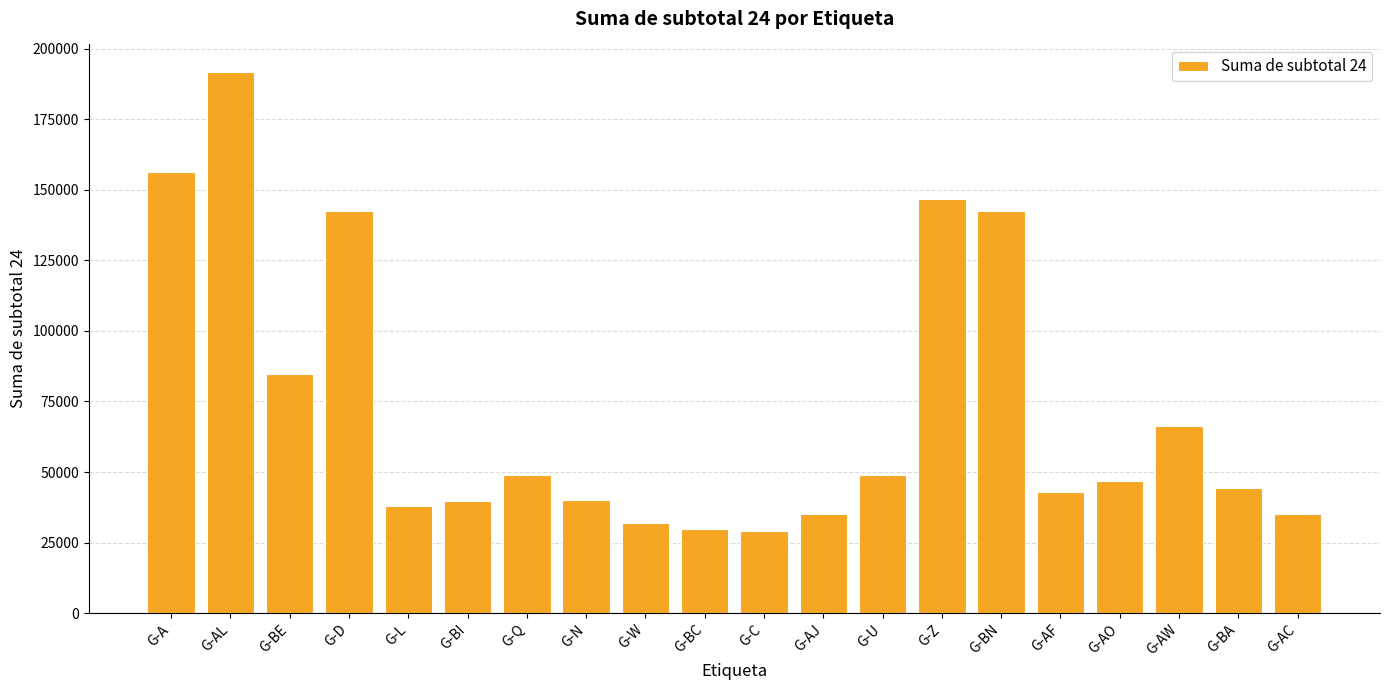

Where is the data nearest to the value 110616?

G-BE